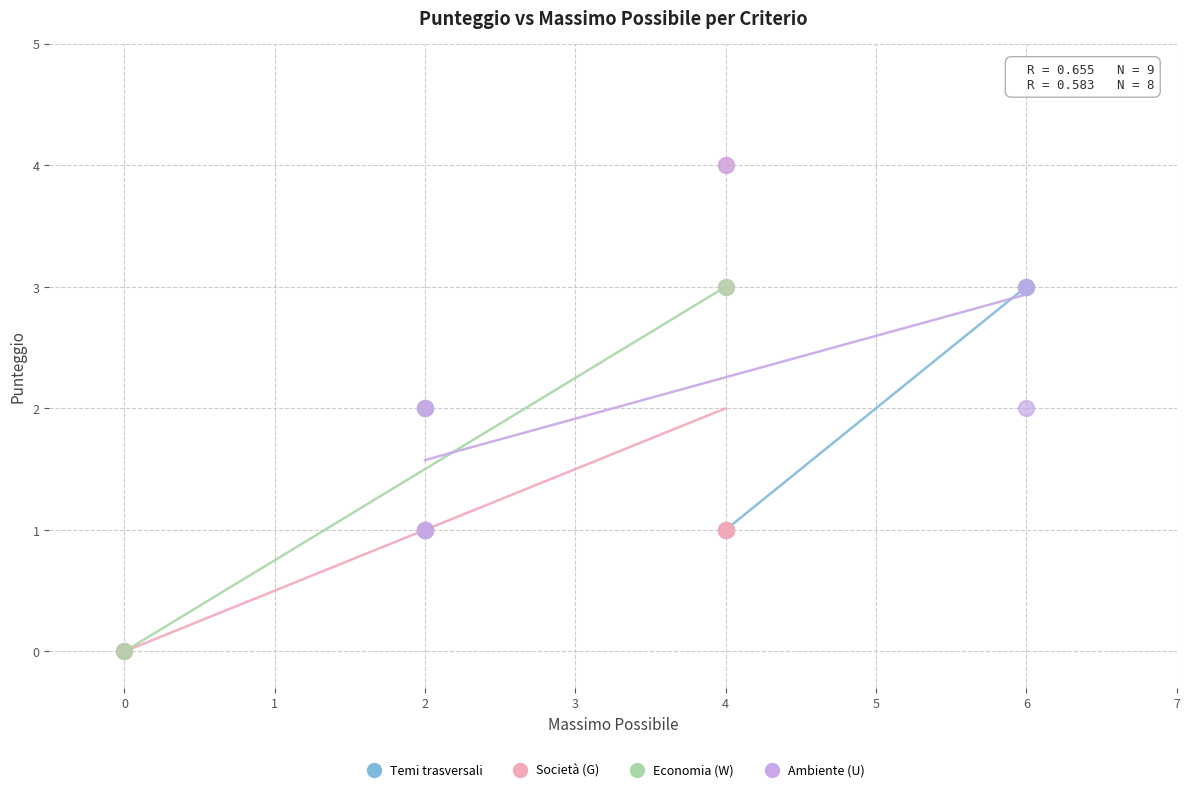

Which series has the widest spread of Y values?

Società (G)